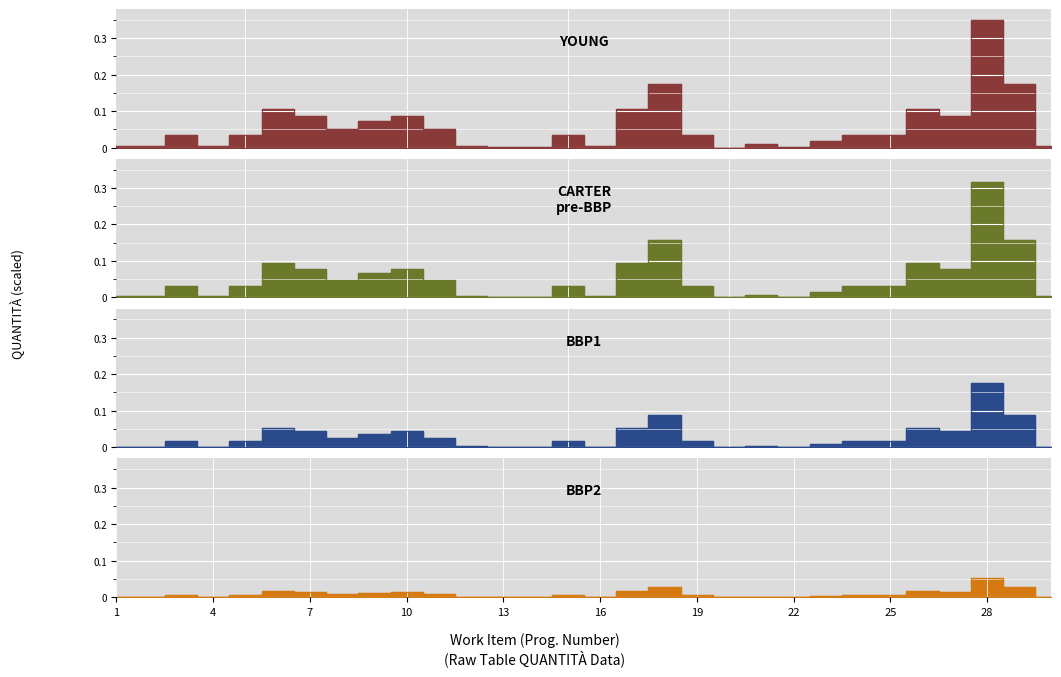

The YOUNG series shows 0.0 at 20. True or false?

True